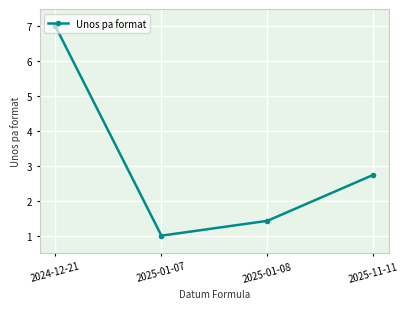

What is the value of the 1st point from the left?

7.0